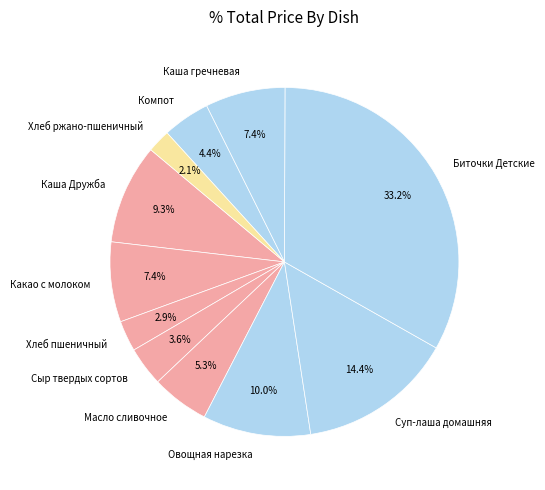

Is there any slice that represents more than half of the pie?

No